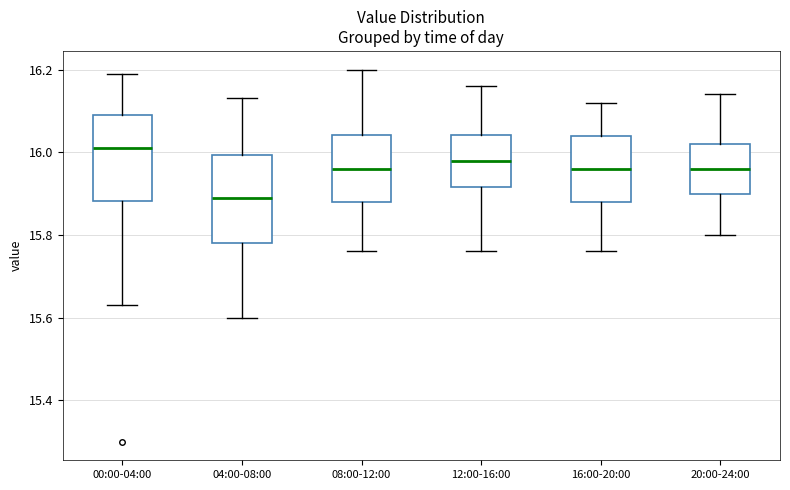

Reading left to right, read every box against the y-axis: the position of its median line, the range the box covers, and the ends of its whiskers. The values are not printed on the chart, so give them approximately, as read against the axis.

00:00-04:00: median 16.02, box 15.88 to 16.10, whiskers 15.64 to 16.20
04:00-08:00: median 15.90, box 15.78 to 16.00, whiskers 15.60 to 16.14
08:00-12:00: median 15.96, box 15.88 to 16.04, whiskers 15.76 to 16.20
12:00-16:00: median 15.98, box 15.92 to 16.04, whiskers 15.76 to 16.16
16:00-20:00: median 15.96, box 15.88 to 16.04, whiskers 15.76 to 16.12
20:00-24:00: median 15.96, box 15.90 to 16.02, whiskers 15.80 to 16.14